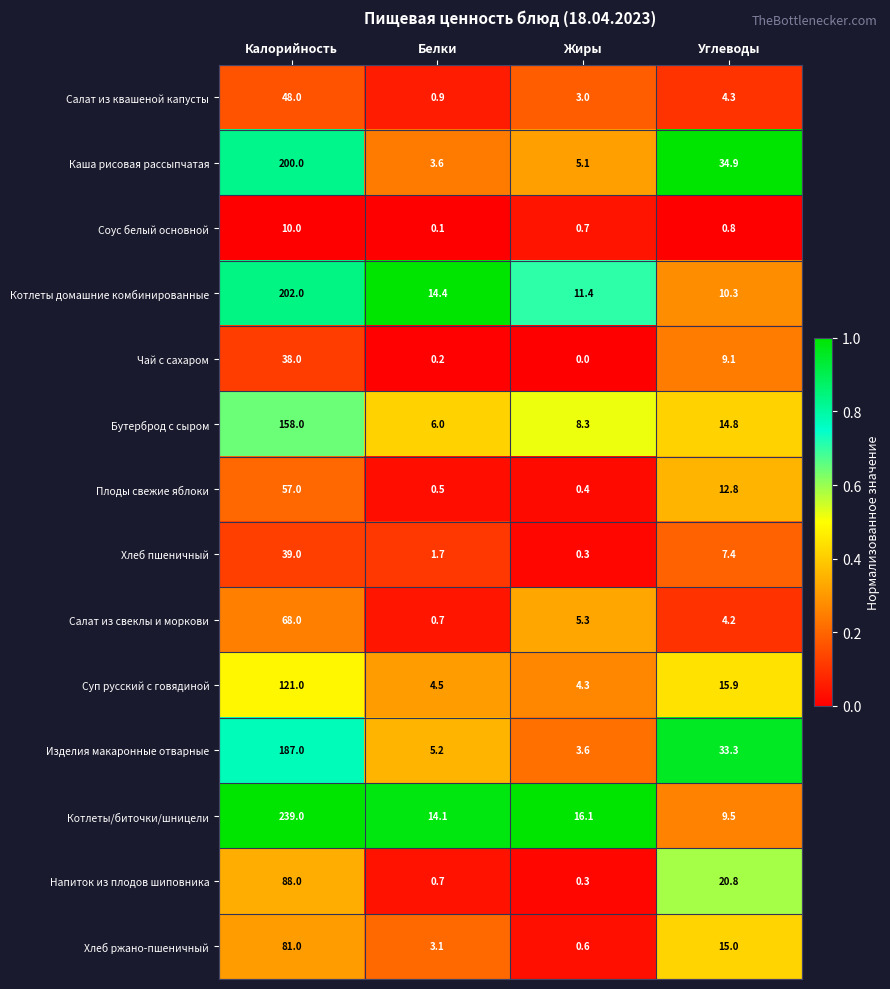

The value of Котлеты домашние комбинированные at Жиры is 11.4. True or false?

True